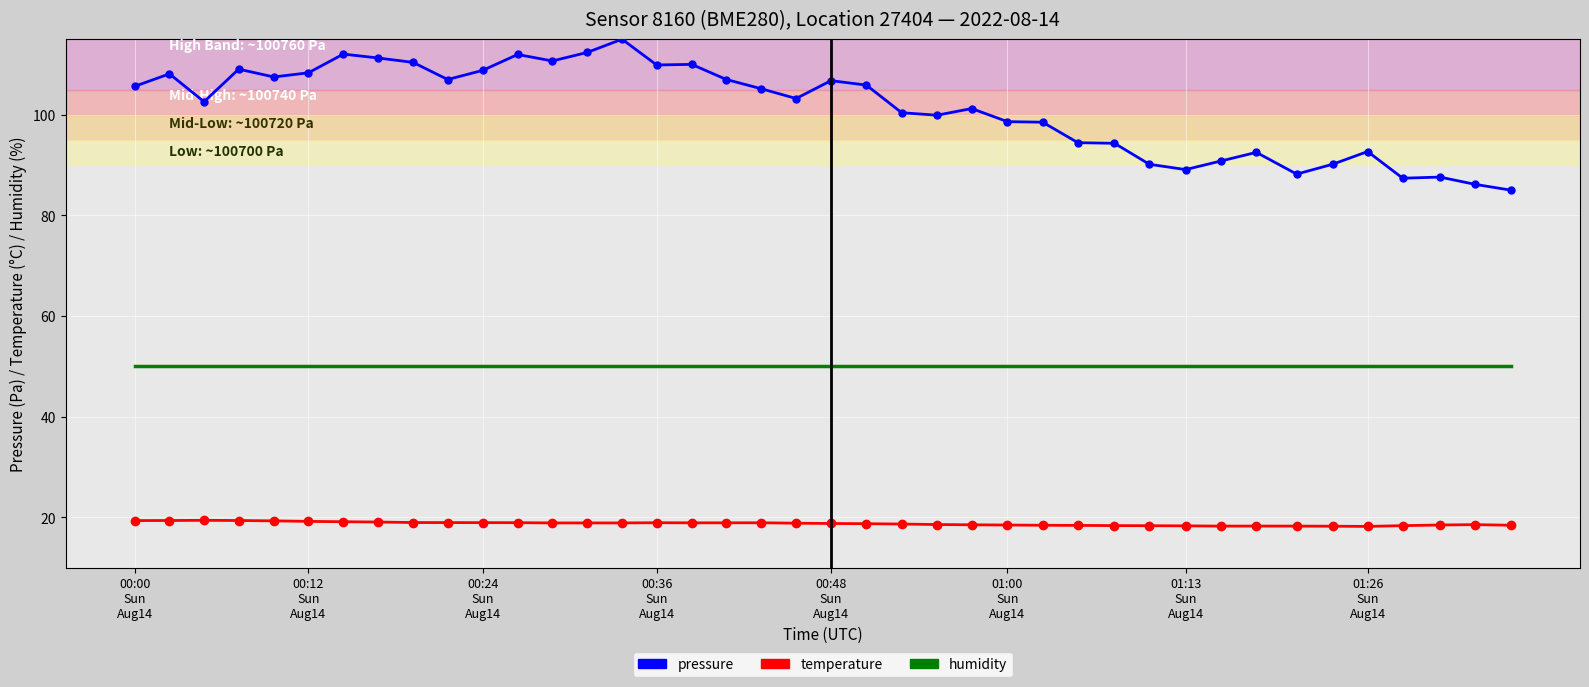

True or false: pressure and temperature intersect in this chart.

False